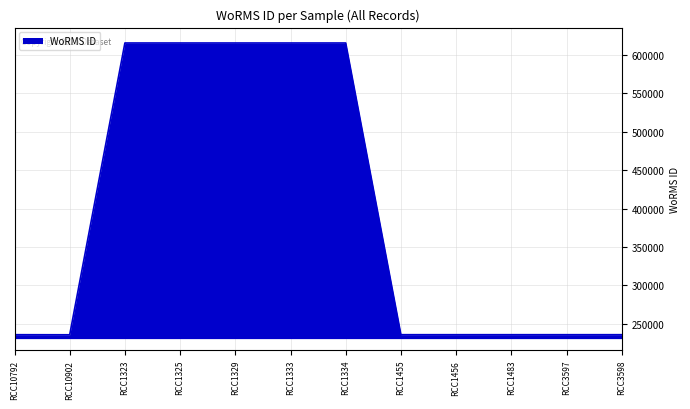

What is the greatest value displayed?

615435